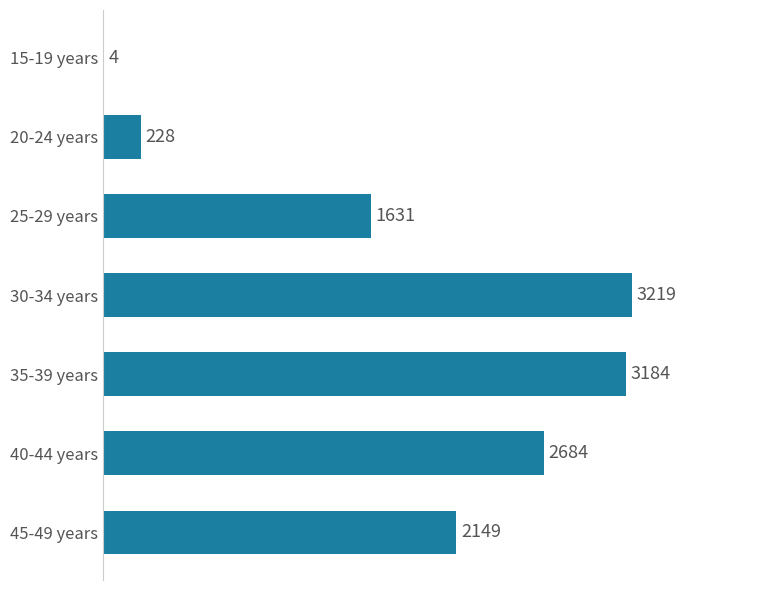

What is the change in value from 20-24 years to 40-44 years?

+2456